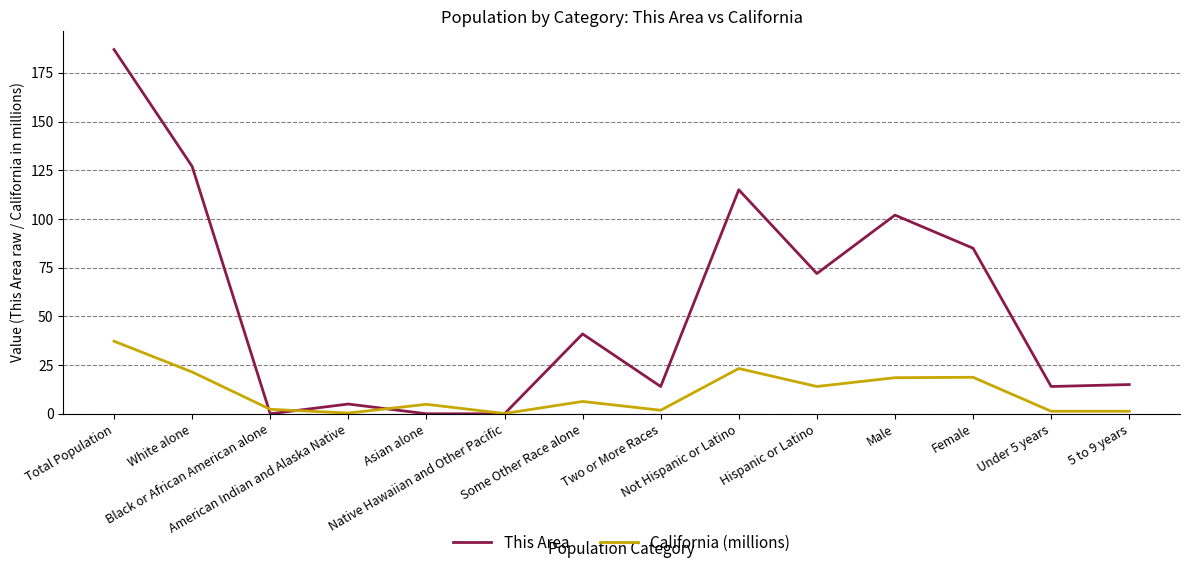

Which series has the widest spread of values?

This Area